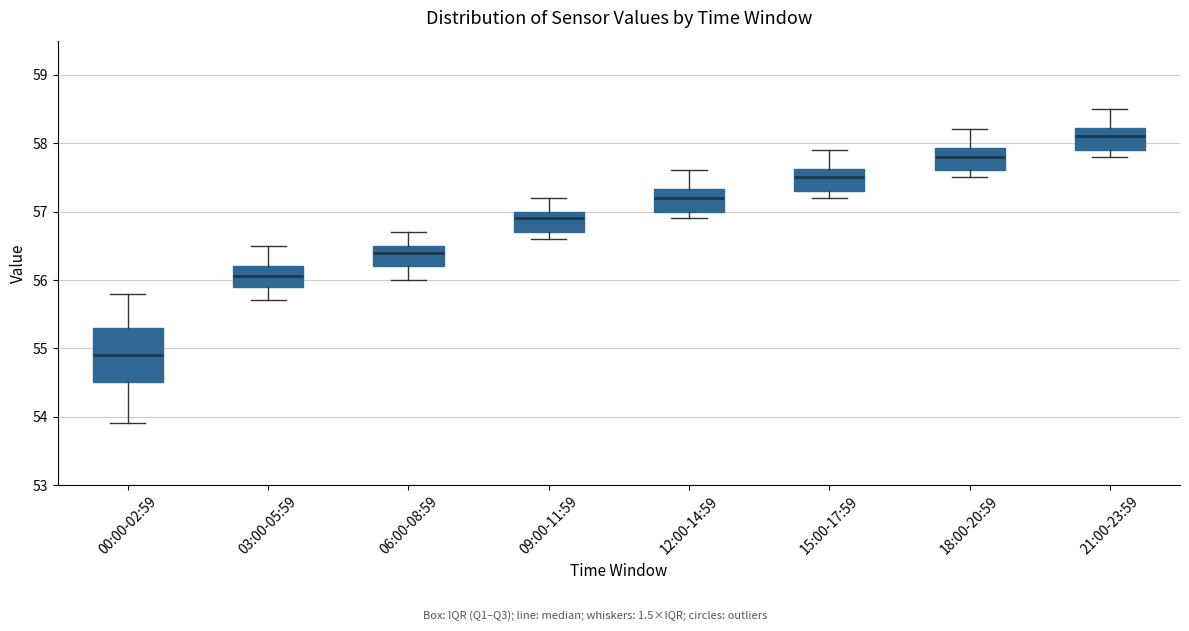

Reading left to right, transcribe this box plot: for each box, give where its median line is, the range the box spans, and where its two whiskers end, as read against the y-axis. The values are not printed on the chart, so give them approximately, as read against the axis.

00:00-02:59: median 54.9, box 54.5 to 55.3, whiskers 53.9 to 55.8
03:00-05:59: median 56.1, box 55.9 to 56.2, whiskers 55.7 to 56.5
06:00-08:59: median 56.4, box 56.2 to 56.5, whiskers 56.0 to 56.7
09:00-11:59: median 56.9, box 56.7 to 57.0, whiskers 56.6 to 57.2
12:00-14:59: median 57.2, box 57.0 to 57.3, whiskers 56.9 to 57.6
15:00-17:59: median 57.5, box 57.3 to 57.6, whiskers 57.2 to 57.9
18:00-20:59: median 57.8, box 57.6 to 57.9, whiskers 57.5 to 58.2
21:00-23:59: median 58.1, box 57.9 to 58.2, whiskers 57.8 to 58.5